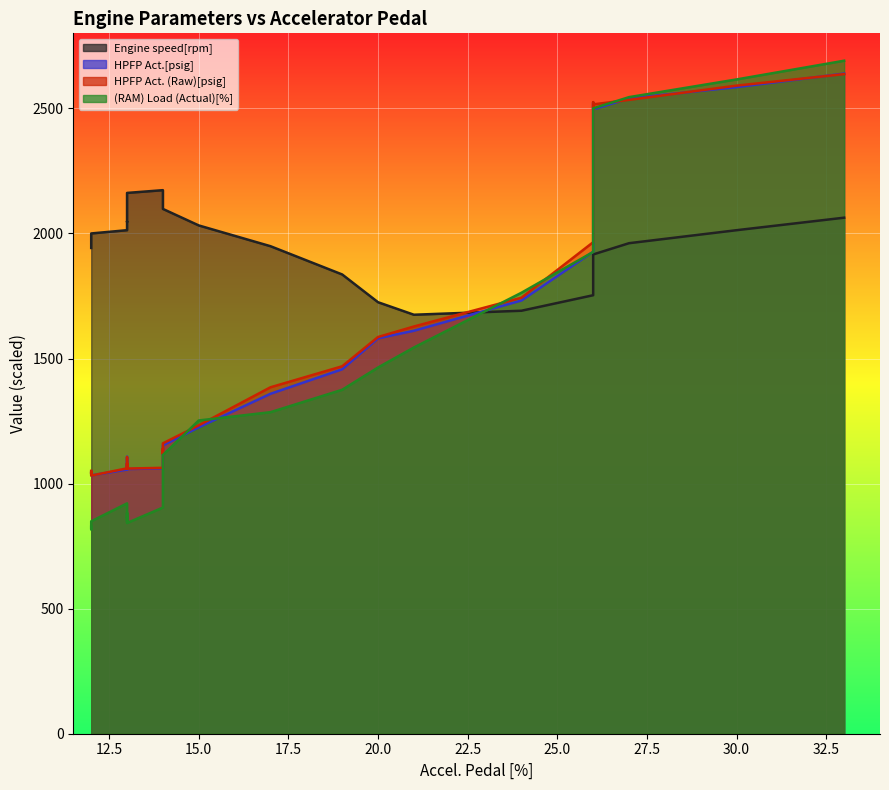

True or false: (RAM) Load (Actual)[%] has more than 0 interior local peaks.

True